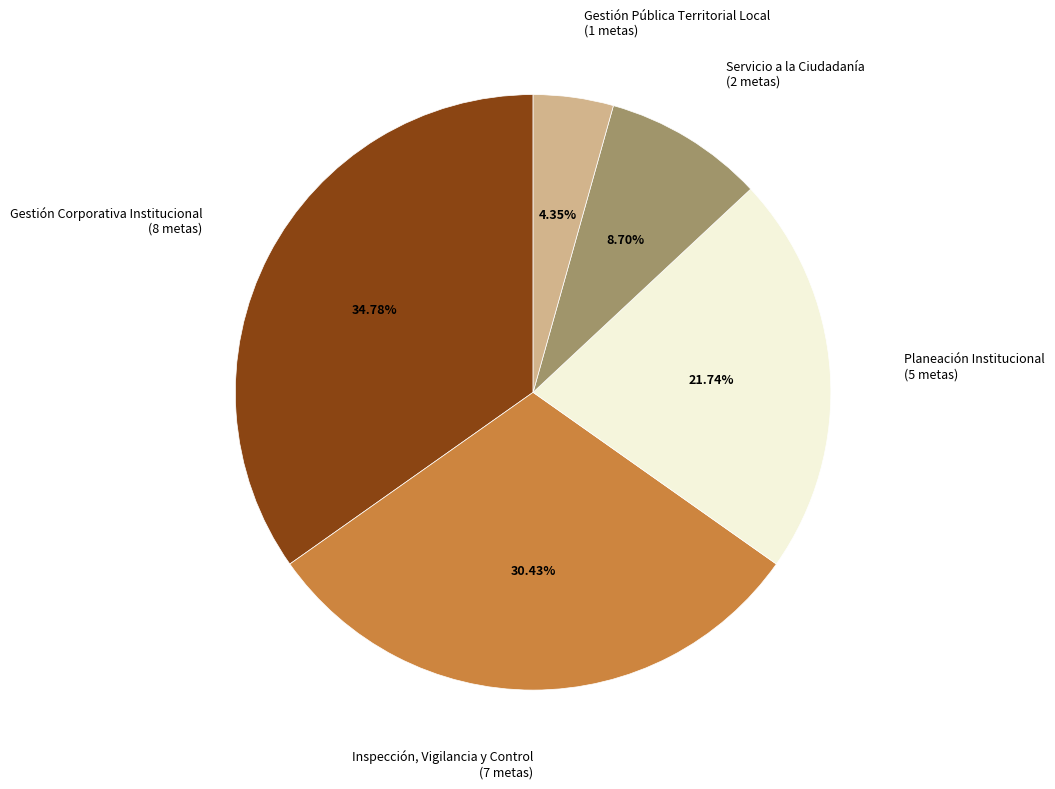

Is Gestión Pública Territorial Local the majority of the pie?

No